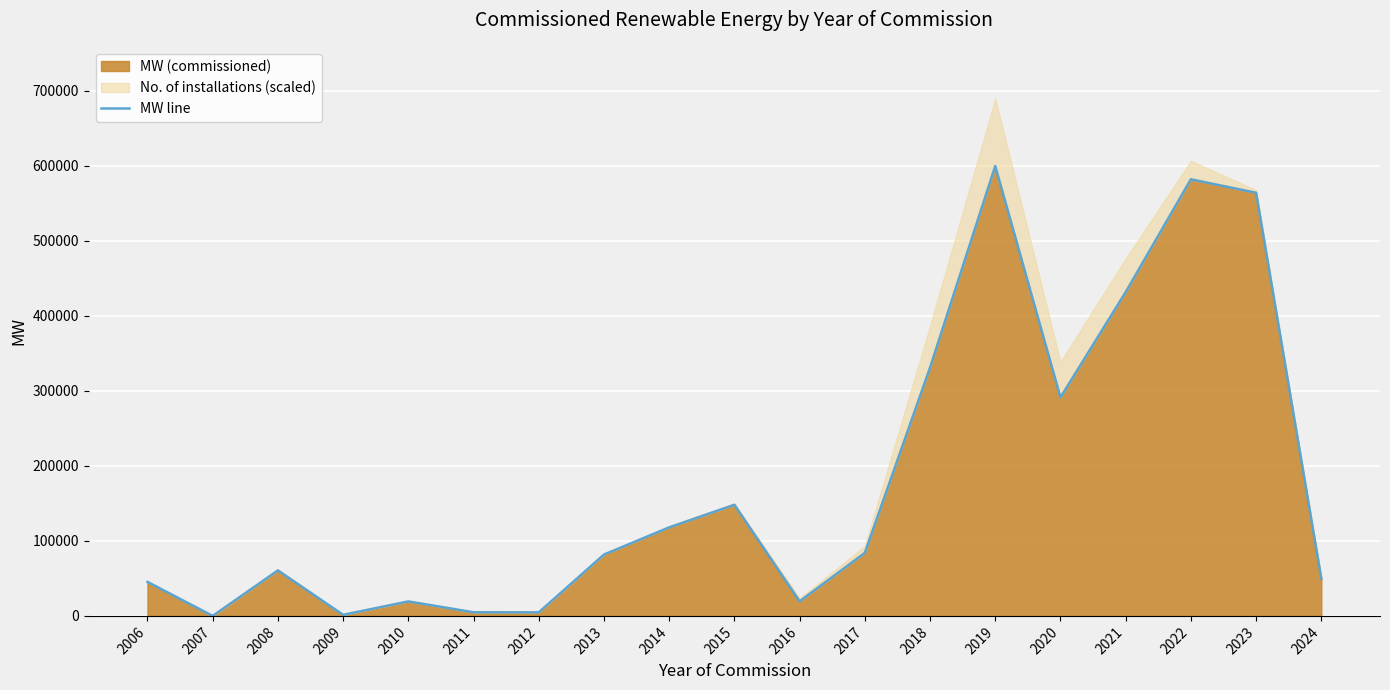

The value at 2018 is 528198.6. True or false?

False